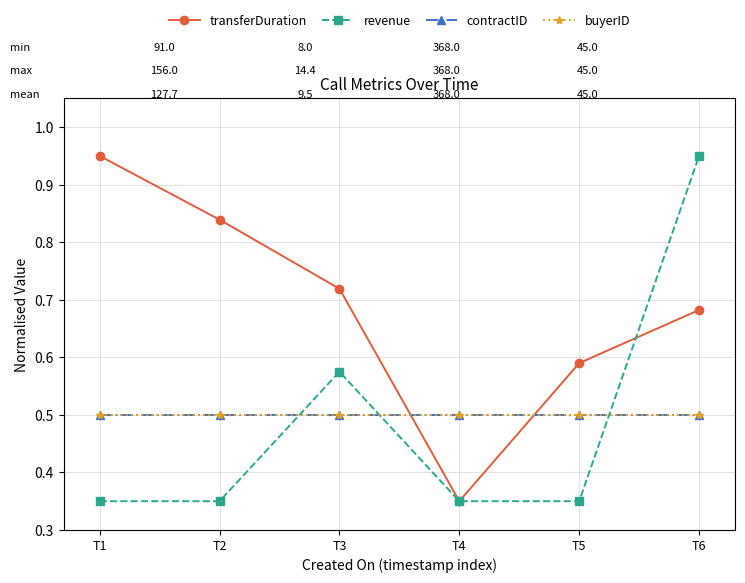

Which series ends up on top after the final intersection of buyerID and revenue?

revenue